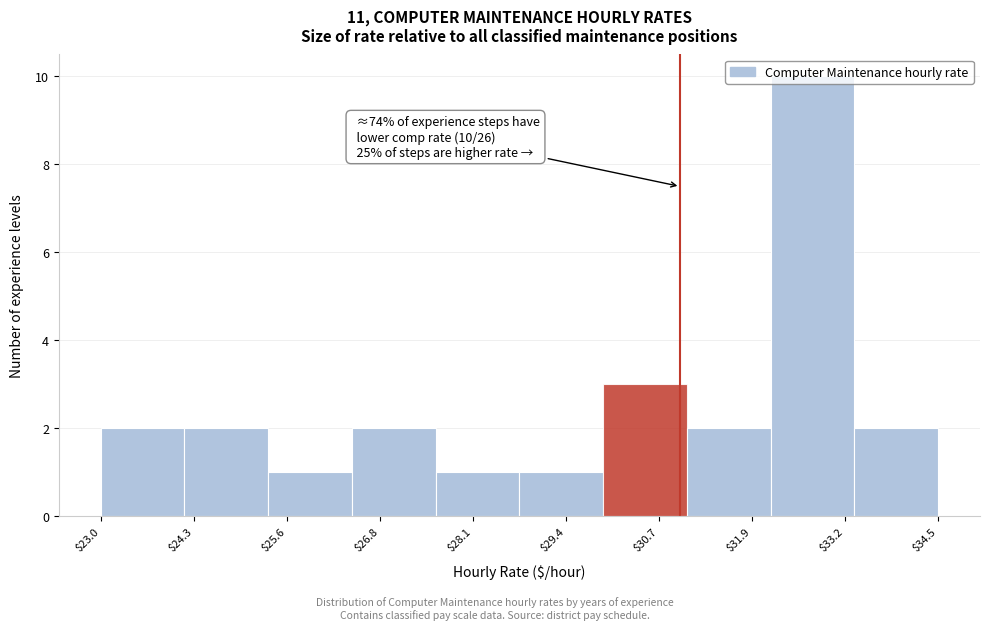

Over which range of the x-axis is the bar tallest?

32.2 to 33.4